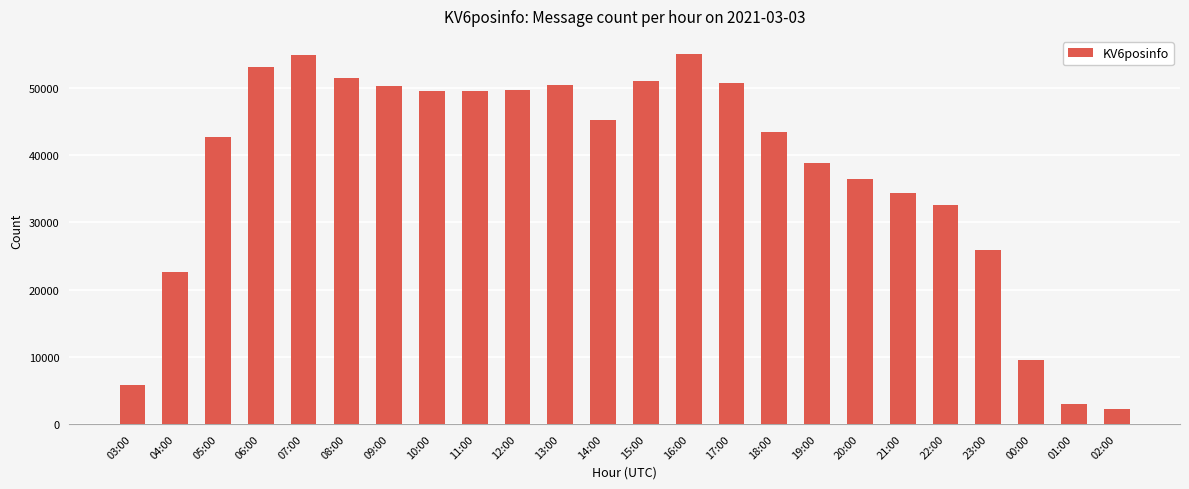

Which has a higher value, 14:00 or 01:00?

14:00